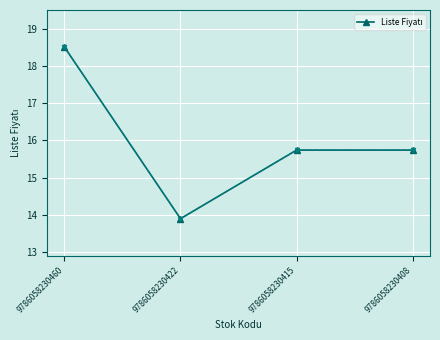

What is the value of the 4th point from the left?

15.7